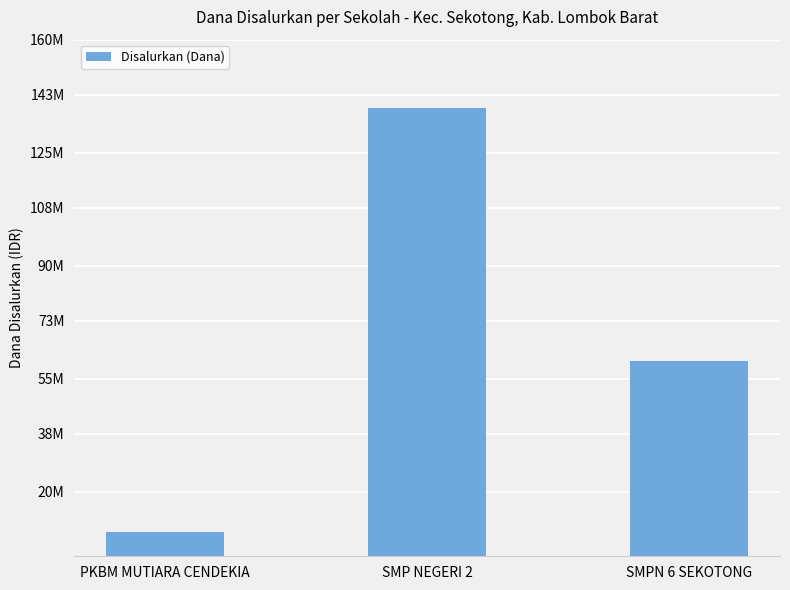

Rank the categories by value from highest to lowest.

SMP NEGERI 2, SMPN 6 SEKOTONG, PKBM MUTIARA CENDEKIA